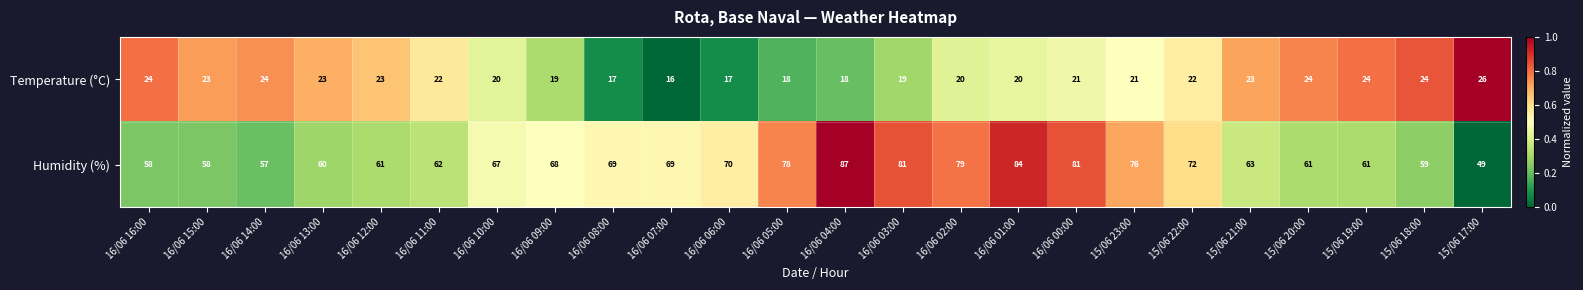

How many data points does each series have?

24